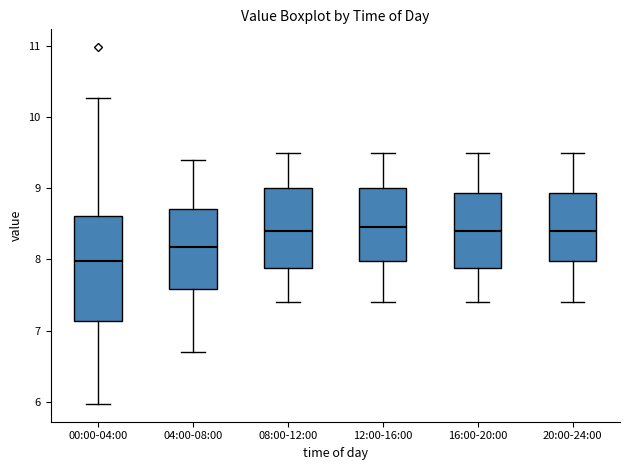

Reading left to right, transcribe this box plot: for each box, give where its median line is, the range the box spans, and where its two whiskers end, as read against the y-axis. The values are not printed on the chart, so give them approximately, as read against the axis.

00:00-04:00: median 8.0, box 7.1 to 8.6, whiskers 6.0 to 10.3
04:00-08:00: median 8.2, box 7.6 to 8.7, whiskers 6.7 to 9.4
08:00-12:00: median 8.4, box 7.9 to 9.0, whiskers 7.4 to 9.5
12:00-16:00: median 8.5, box 8.0 to 9.0, whiskers 7.4 to 9.5
16:00-20:00: median 8.4, box 7.9 to 8.9, whiskers 7.4 to 9.5
20:00-24:00: median 8.4, box 8.0 to 8.9, whiskers 7.4 to 9.5